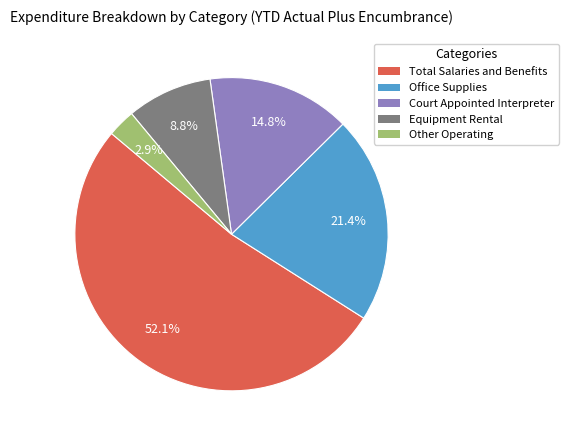

Which slice is the smallest?

Other Operating